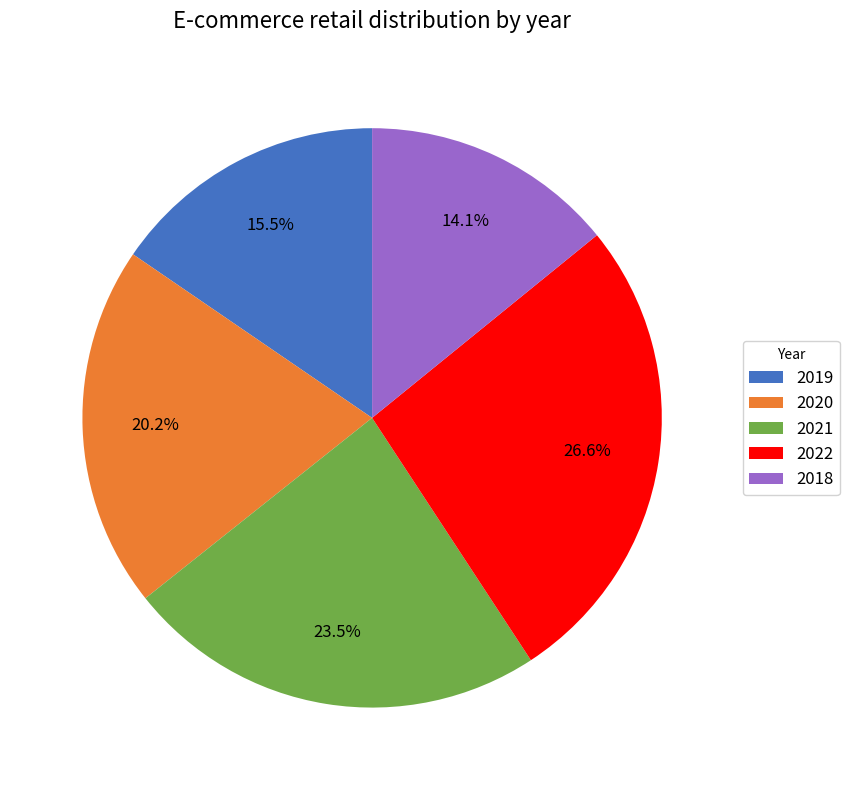

Combined, do 2018 and 2020 account for over 50%?

No